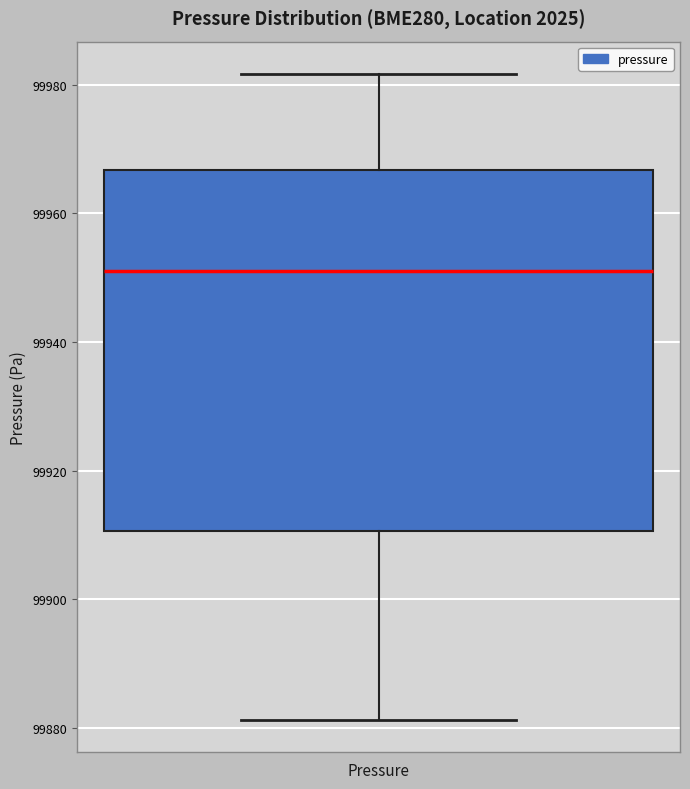

Transcribe this box plot: give where the median line is, the range the box spans, and where the two whiskers end, as read against the y-axis. The values are not printed on the chart, so give them approximately, as read against the axis.

median 99952, box 99910 to 99966, whiskers 99882 to 99982